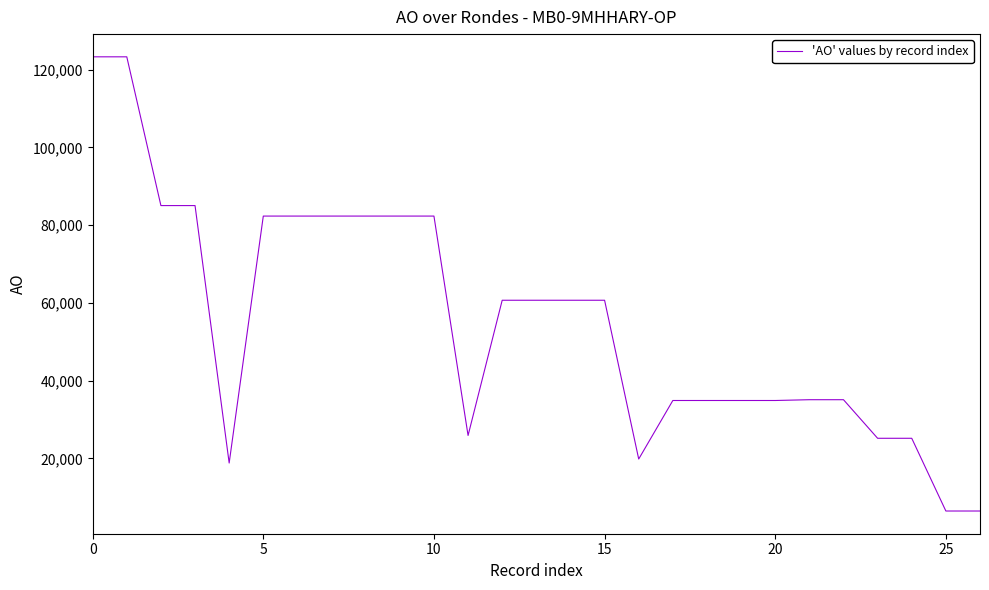

What is the minimum value shown in the chart?

6483